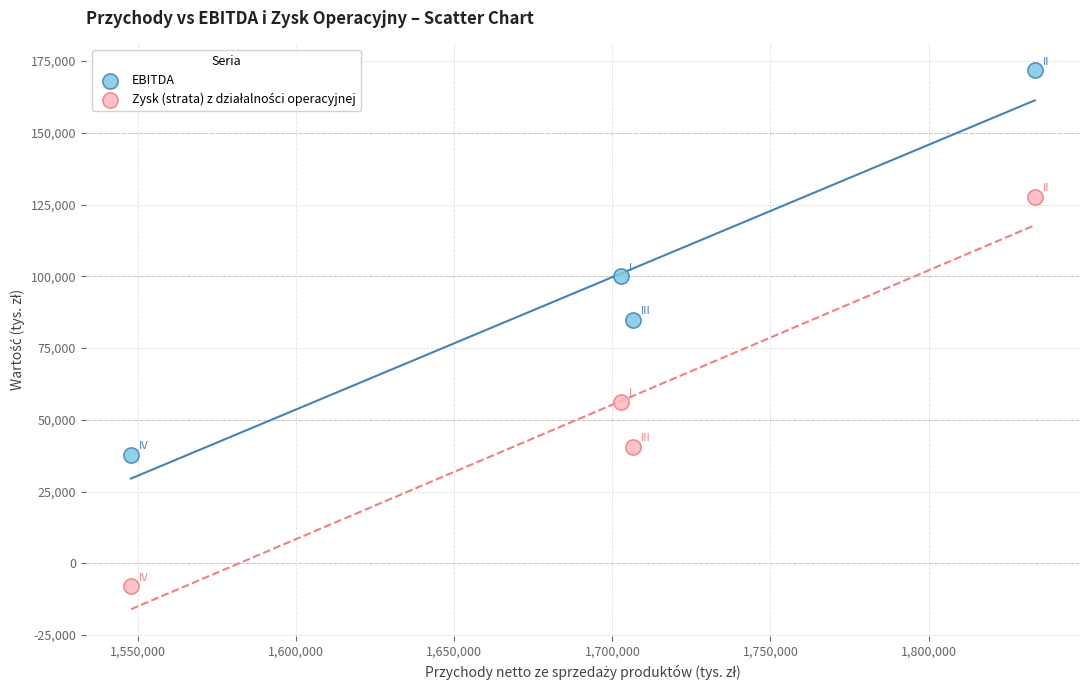

Across all data points, what is the range of X values (max minus min)?

285862